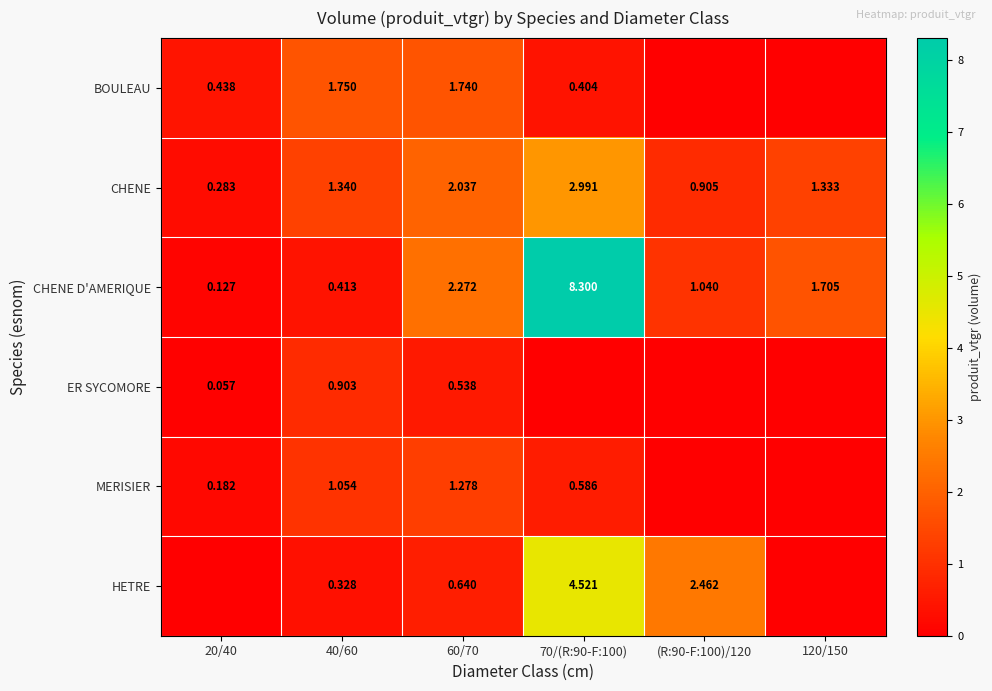

Is the value of CHENE D'AMERIQUE at (R:90-F:100)/120 greater than the value of BOULEAU at 40/60?

No